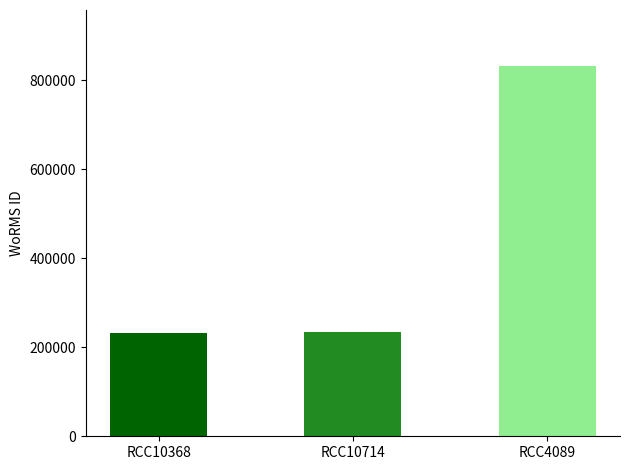

What is the difference between the maximum and second lowest values?

599572